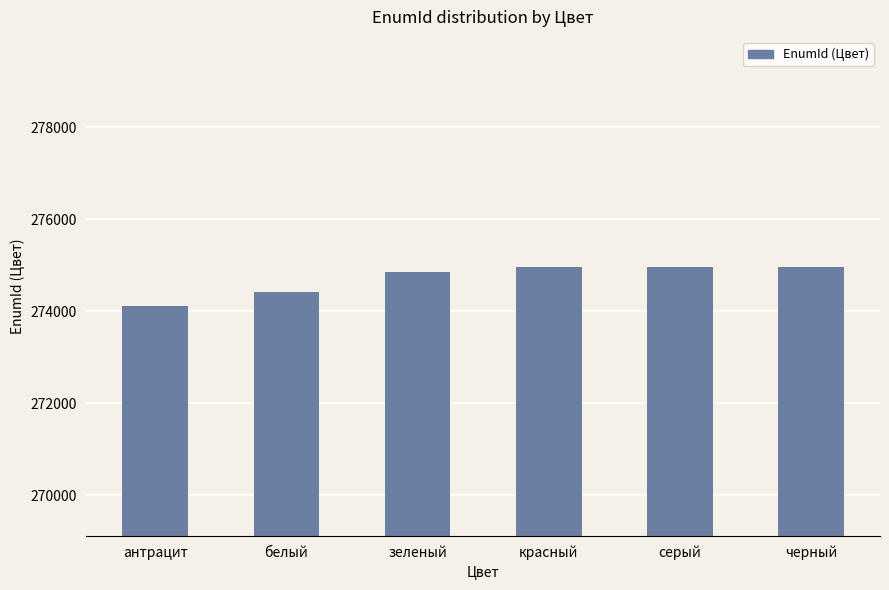

What is the change in value from белый to серый?

+544